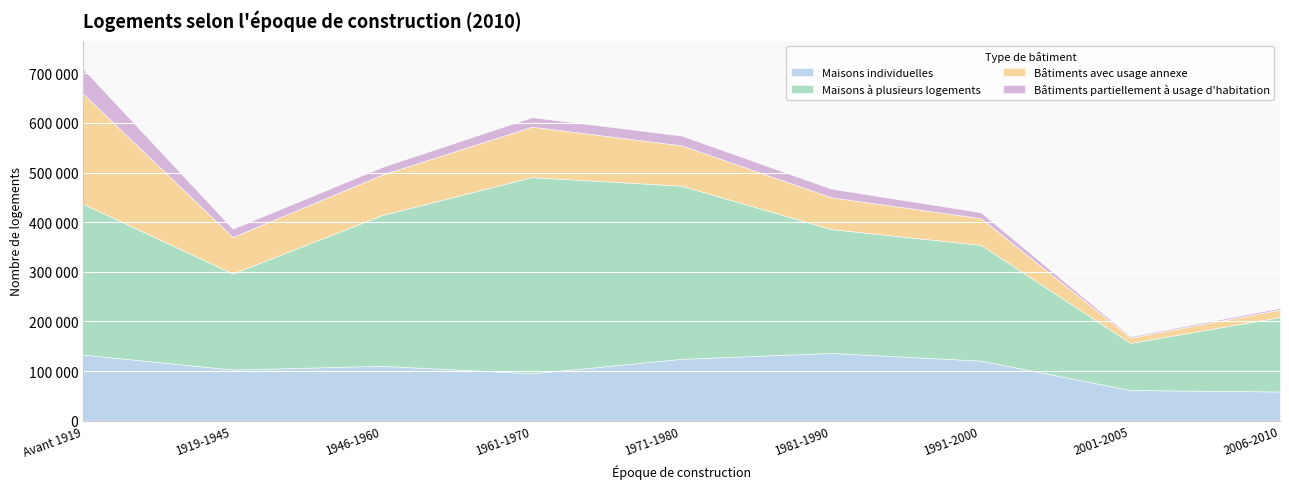

List the labels in order of Bâtiments partiellement à usage d'habitation value, largest first.

Avant 1919, 1971-1980, 1961-1970, 1981-1990, 1919-1945, 1946-1960, 1991-2000, 2006-2010, 2001-2005